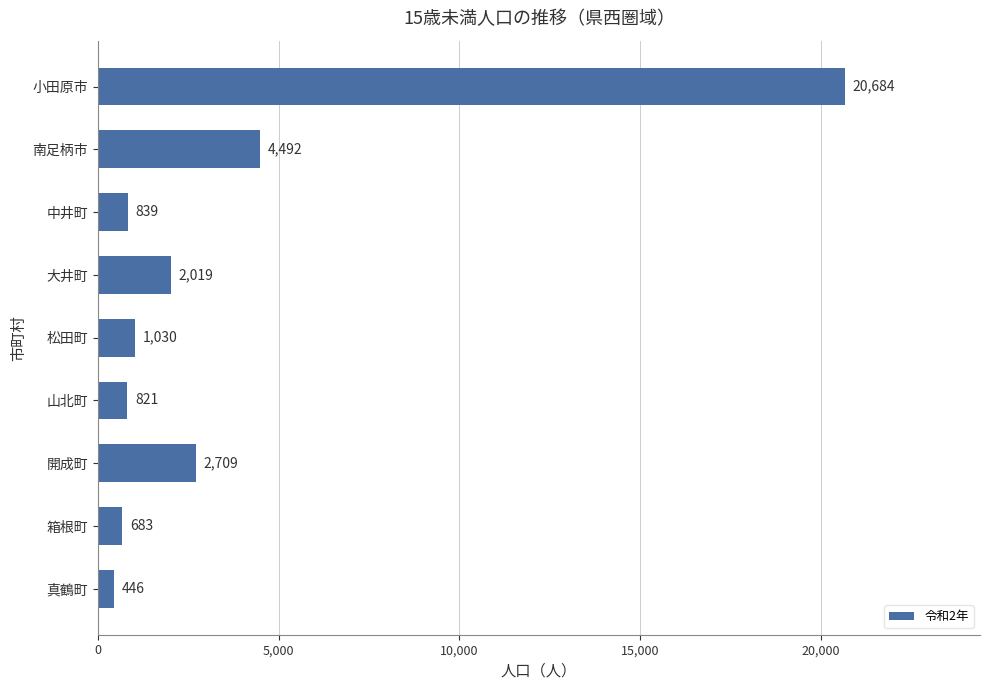

What is the maximum value shown in the chart?

20684